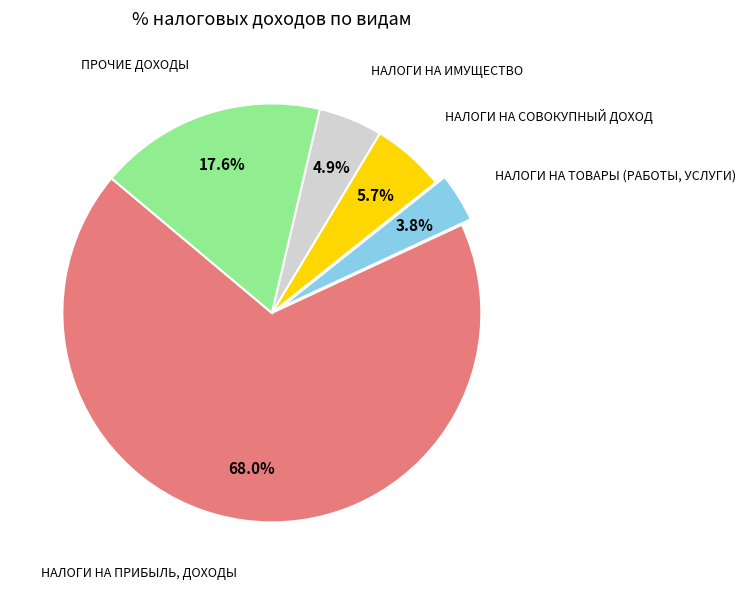

Does any single category account for the majority?

Yes